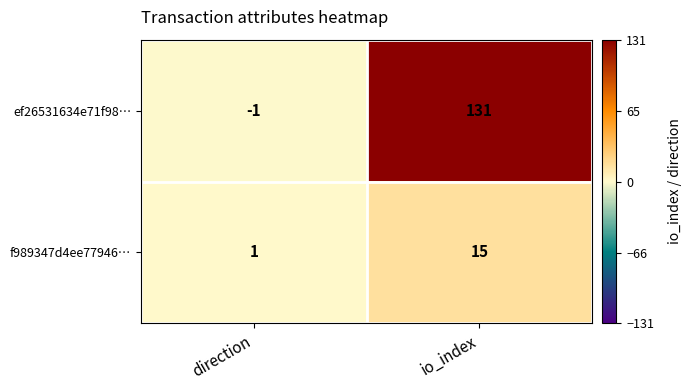

What is the average value of the f989347d4ee77946… series?

8